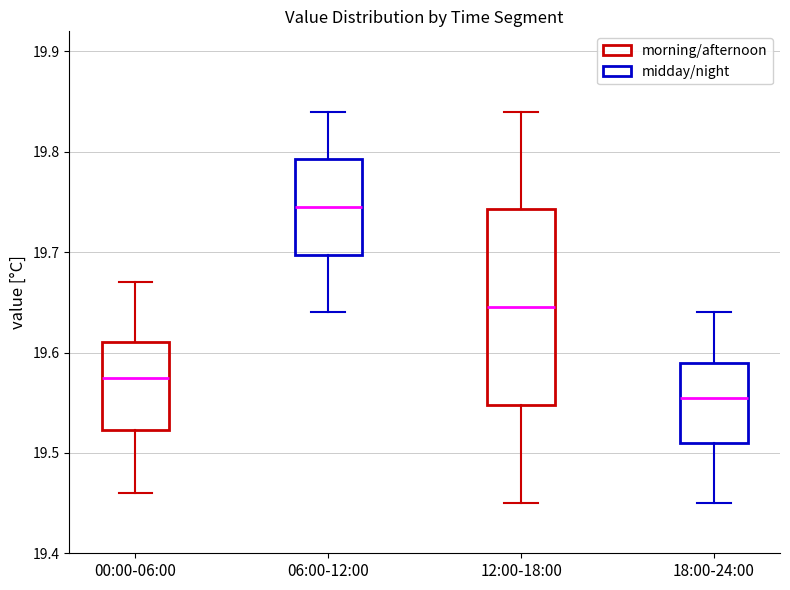

Which box has the lowest median line?

18:00-24:00